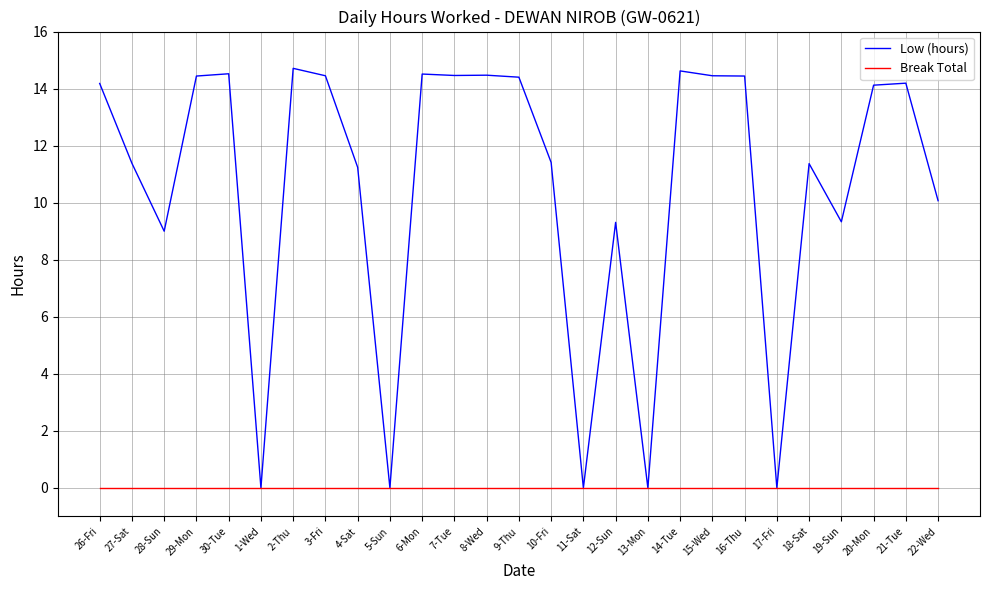

What position from the left is 12-Sun?

17